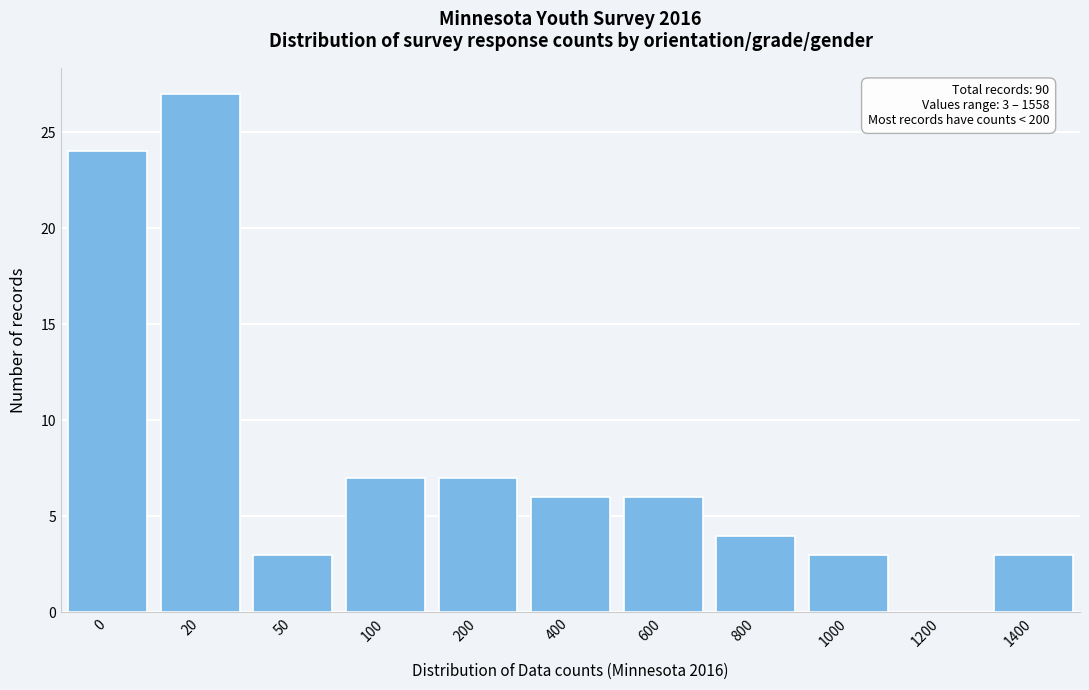

Reading right to left, extract all data points from this chart.

1400=3	1200=0	1000=3	800=4	600=6	400=6	200=7	100=7	50=3	20=27	0=24